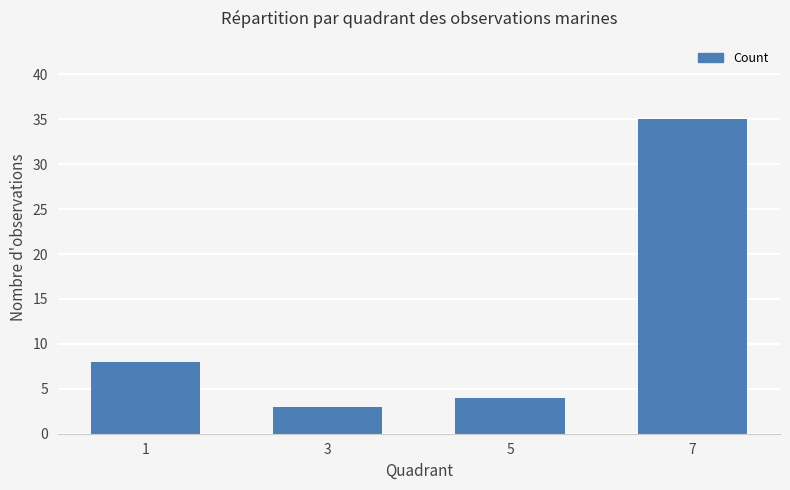

Reading right to left, extract all data points from this chart.

35	4	3	8